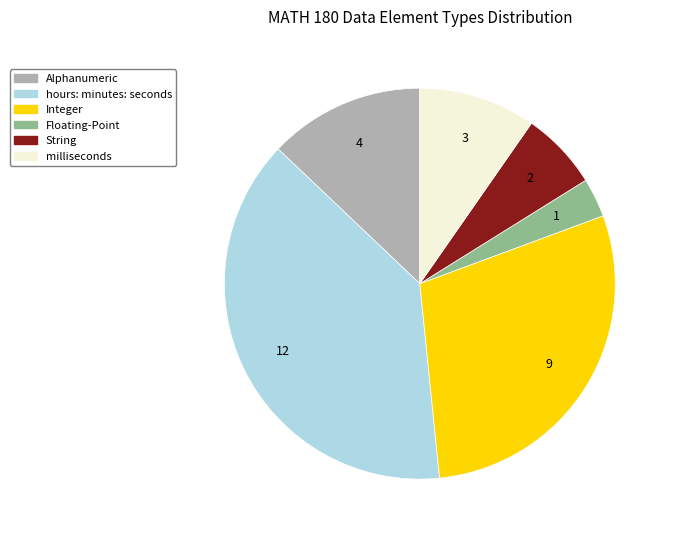

Which category has the smallest portion of the pie?

Floating-Point